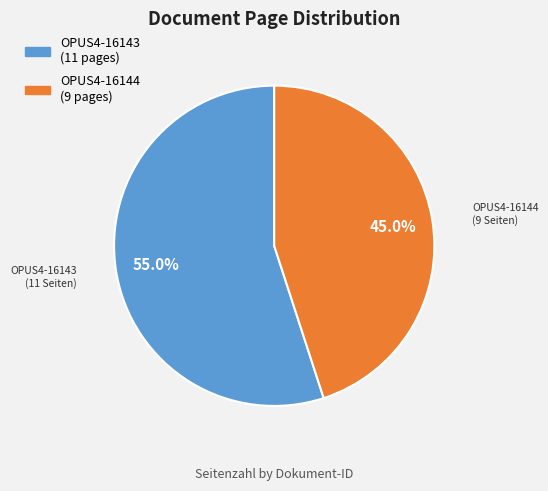

Between OPUS4-16144 and OPUS4-16143, which is larger?

OPUS4-16143